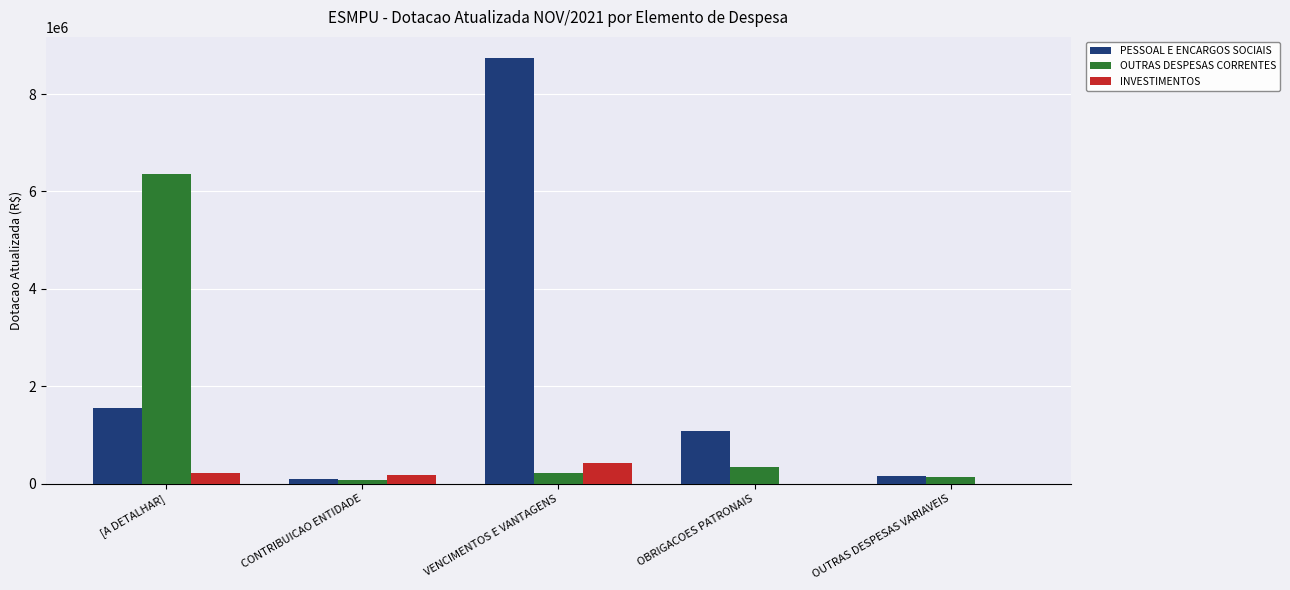

Is it true that INVESTIMENTOS equals 212212.8 at [A DETALHAR]?

True